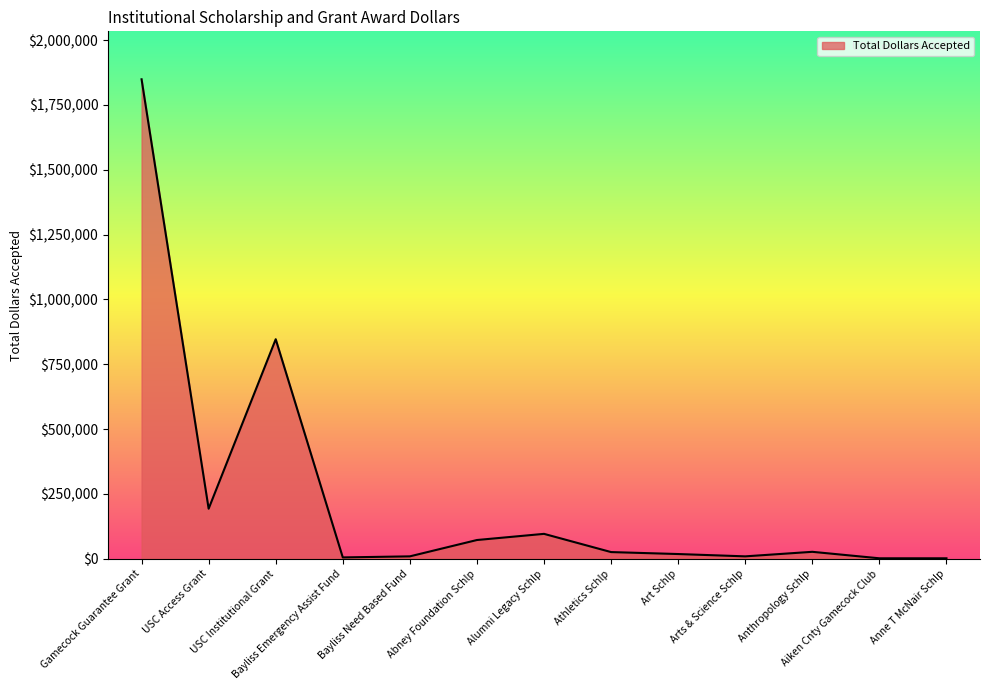

The value at Gamecock Guarantee Grant is 1848882. True or false?

True